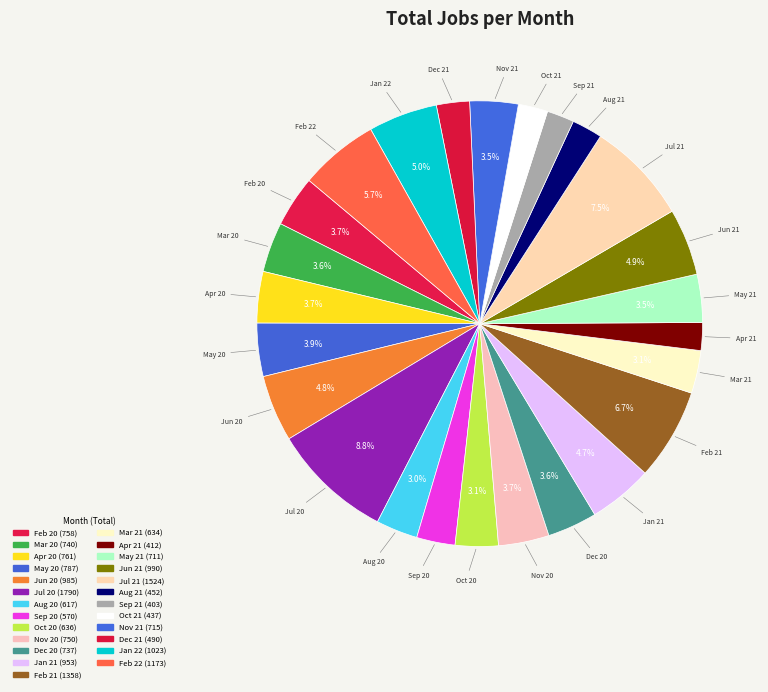

Is it true that May 20 is 14% of the pie?

False